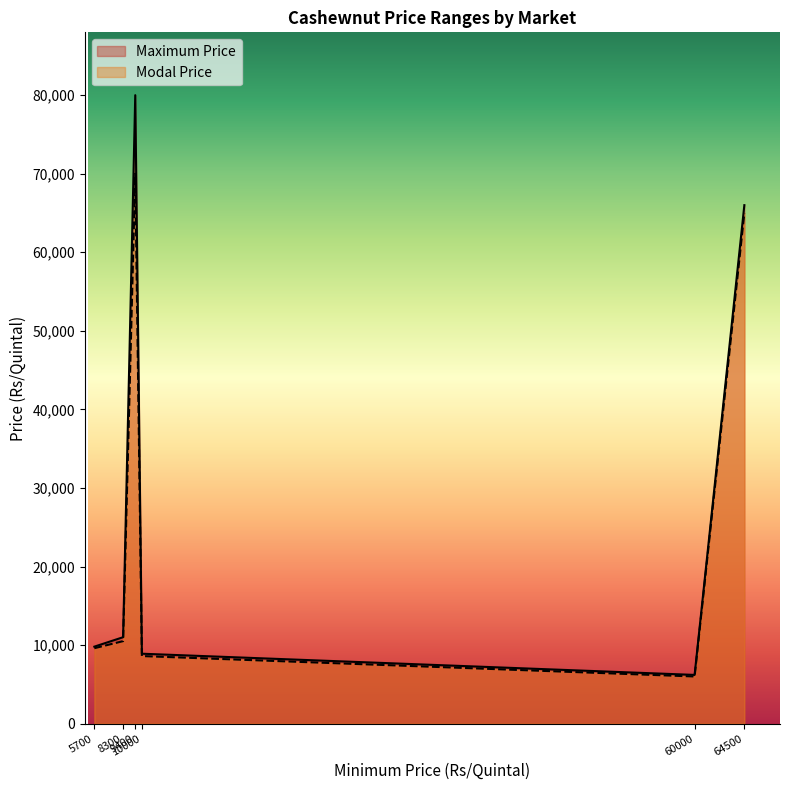

In Maximum Price, how many points are lower than both neighbors (excluding endpoints)?

1